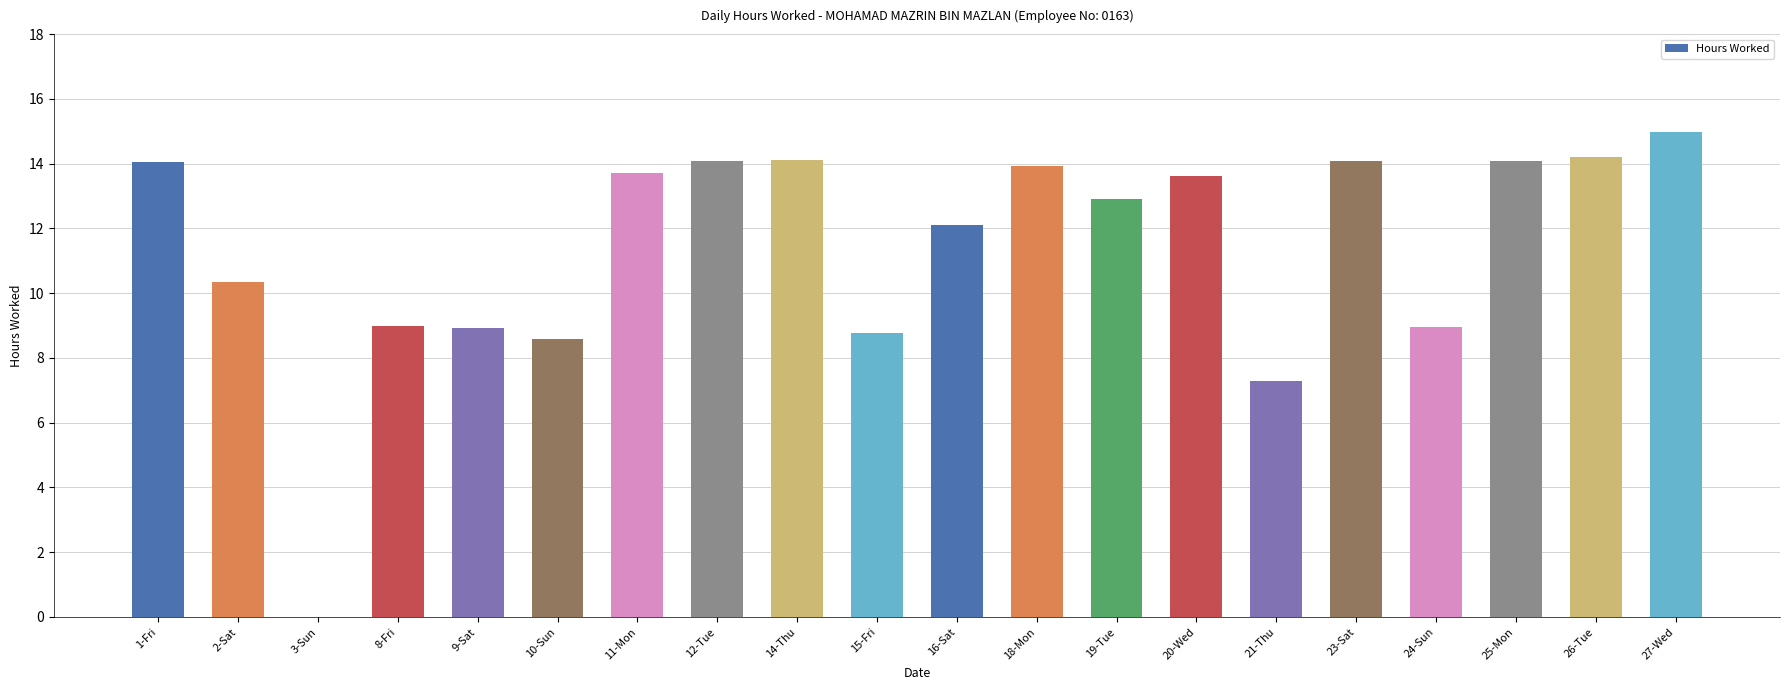

What value does the data have at 25-Mon?

14.1